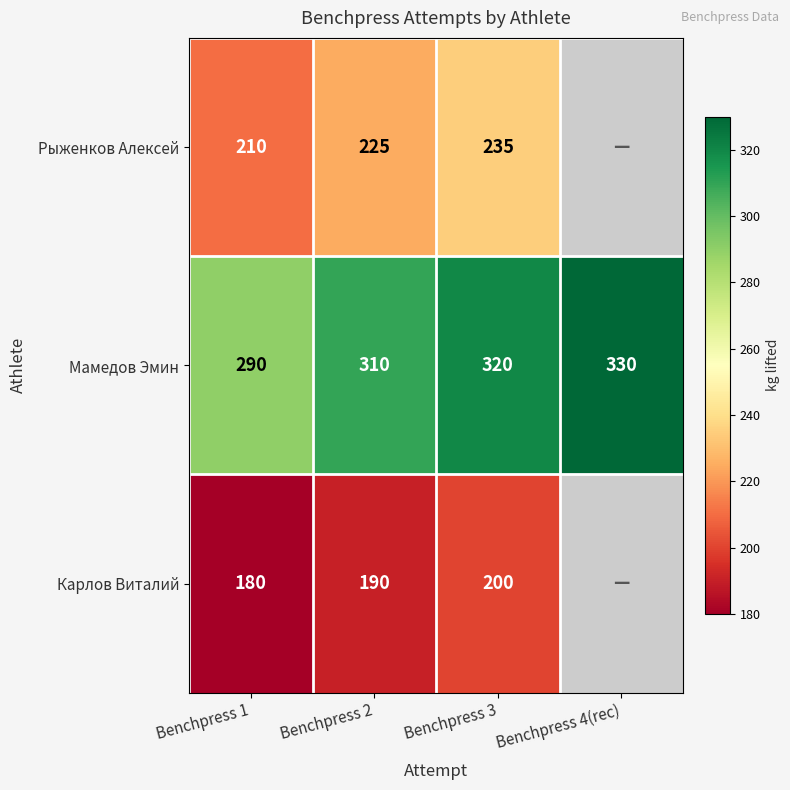

What is the sum of all Мамедов Эмин values?

1250